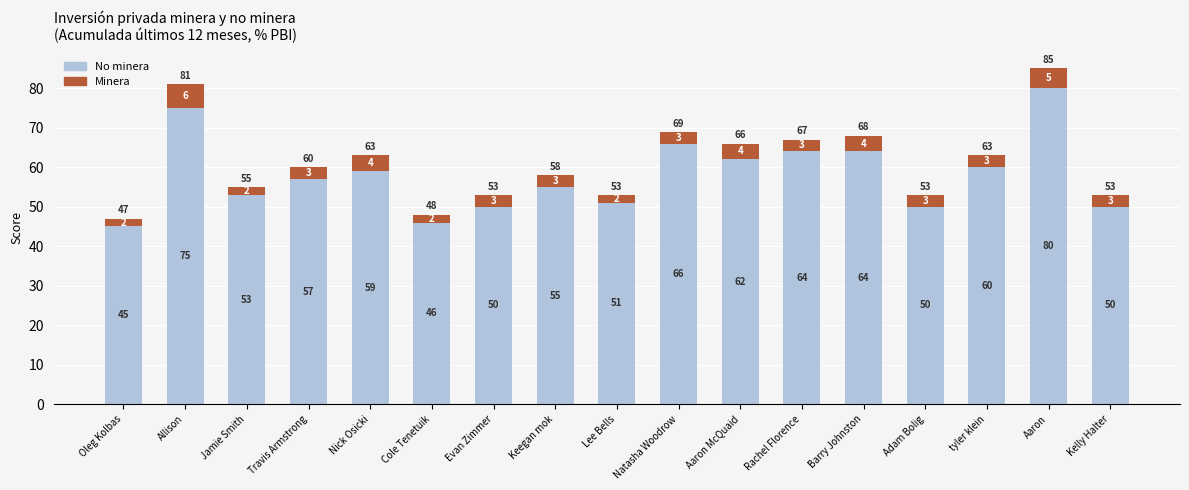

Which category has the highest value in the No minera series?

Aaron